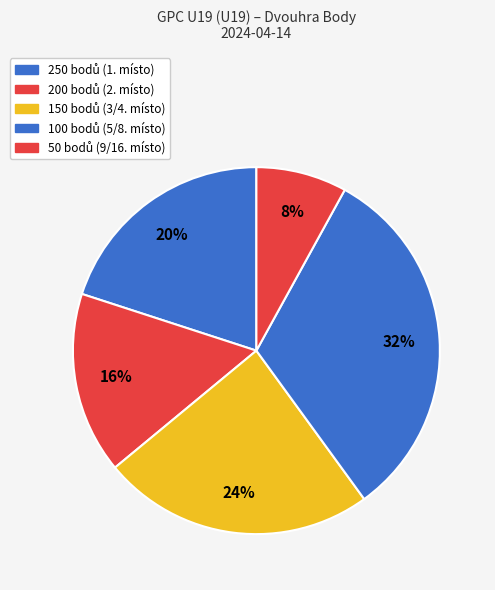

How many slices are in this pie chart?

5